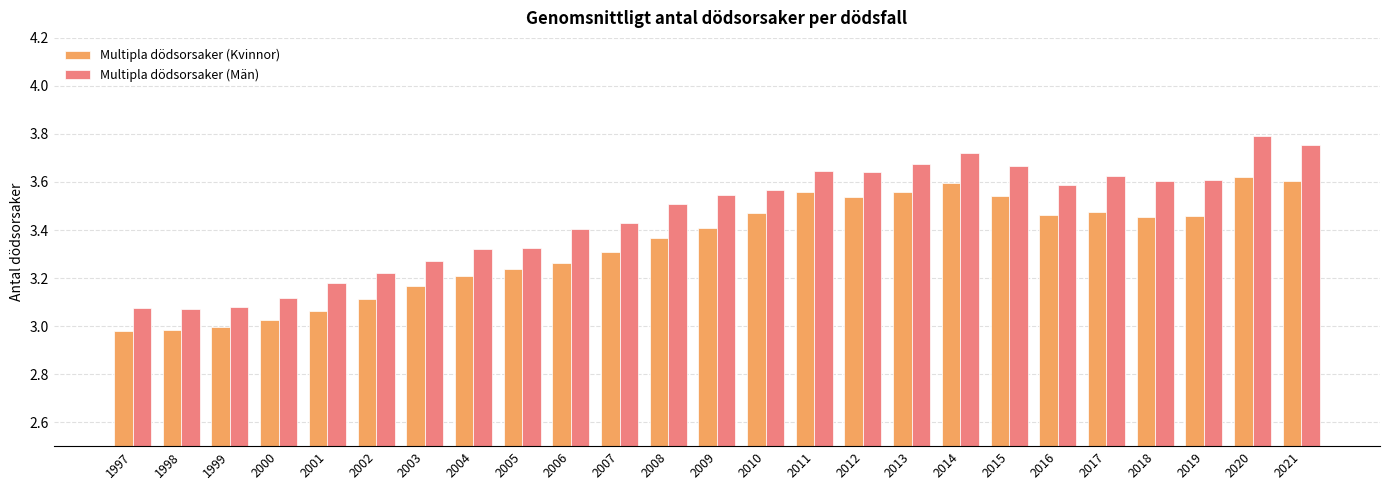

True or false: Multipla dödsorsaker (Män) has a value of 3.6 at 2019.

True